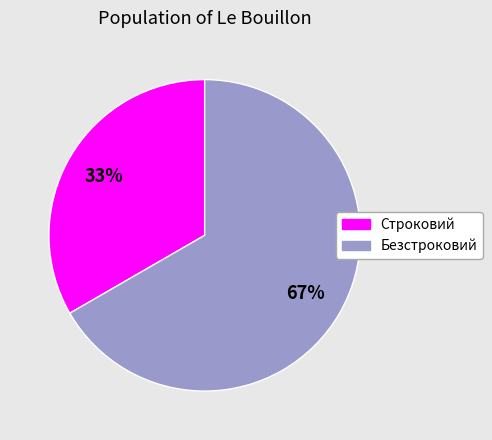

Is it true that Безстроковий is 67% of the pie?

True